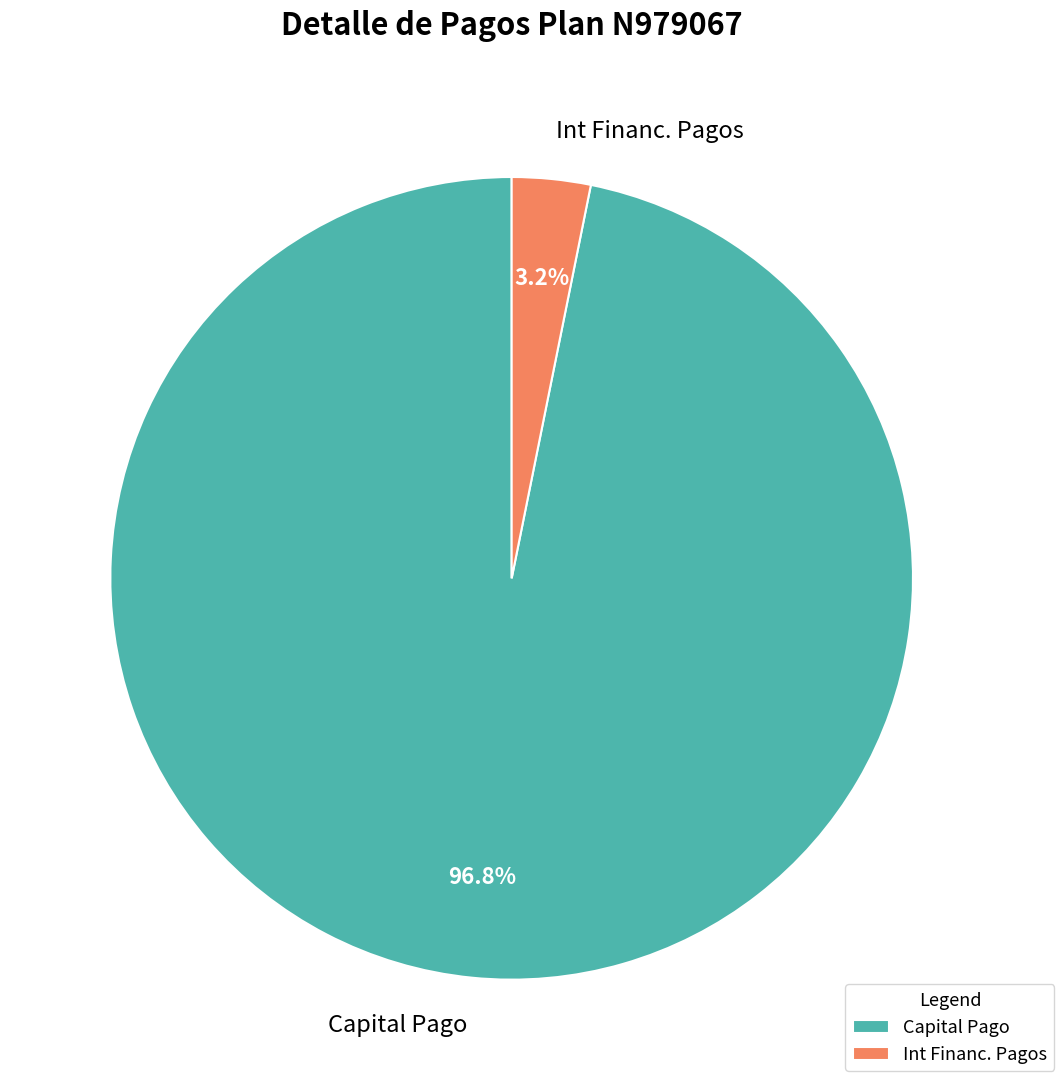

Combined, what portion of the pie is Capital Pago and Int Financ. Pagos?

100.0%